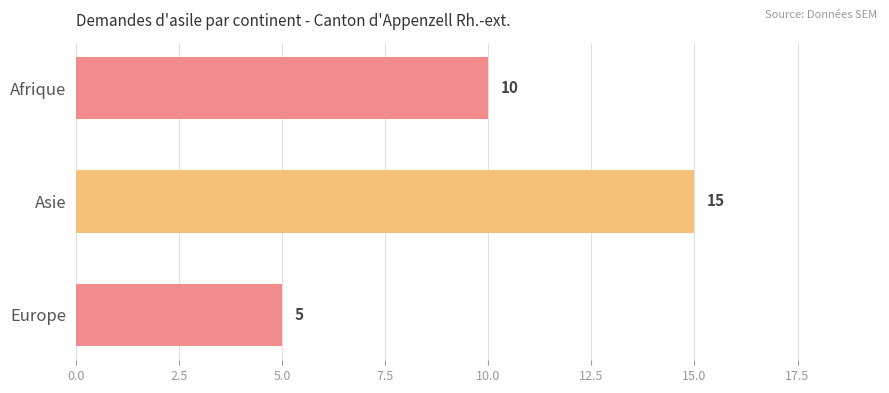

What is the ratio of the value at Afrique to the value at Europe?

2.0